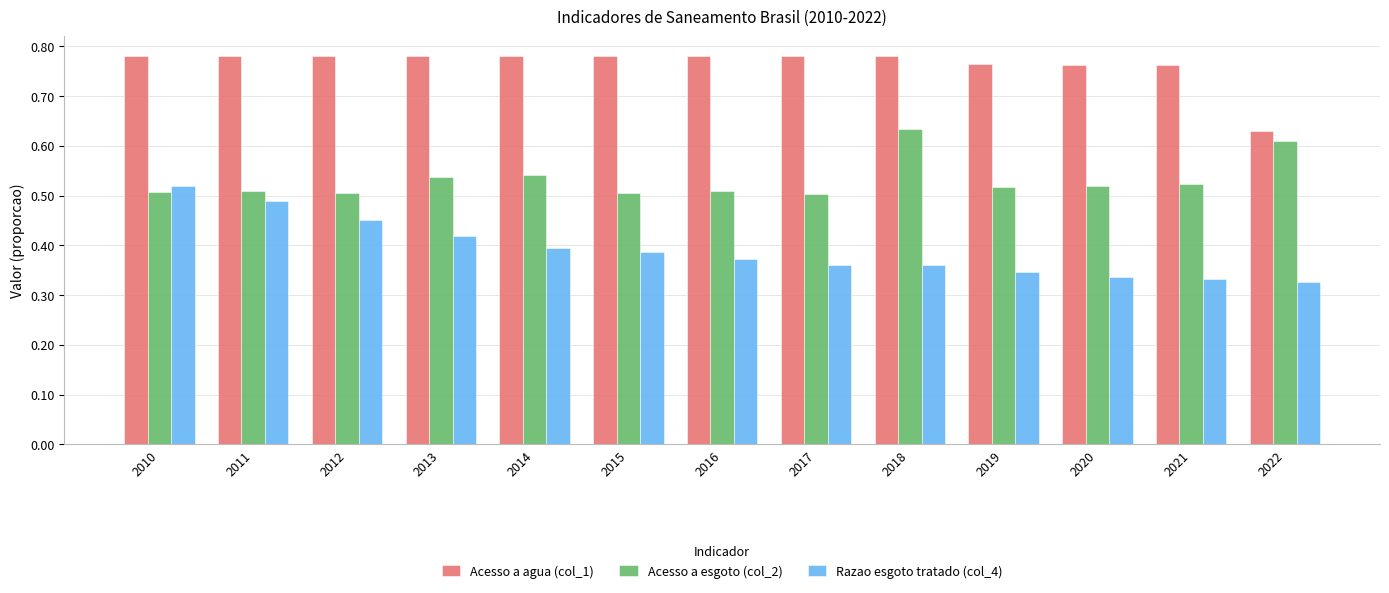

Which category has the highest value in the Razao esgoto tratado (col_4) series?

2010